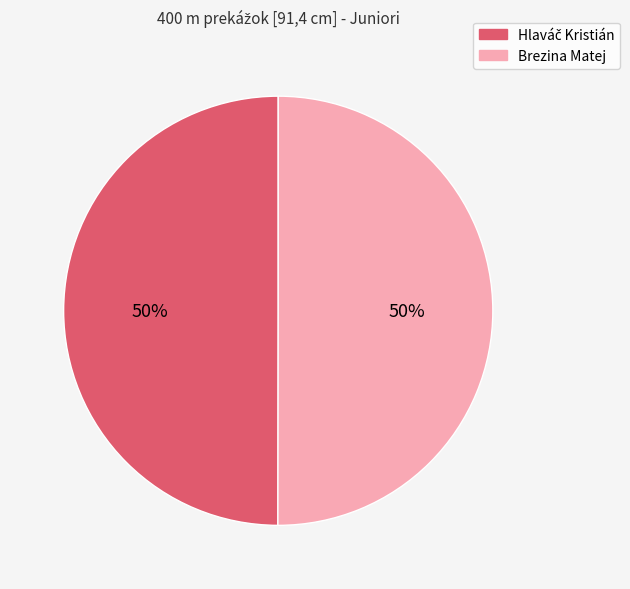

How many slices are in this pie chart?

2